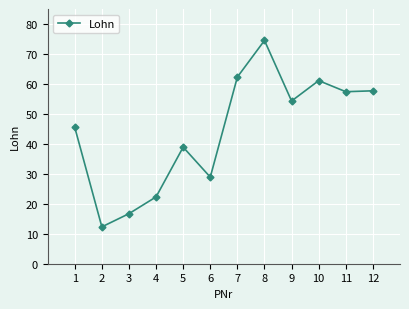

Where is the first local minimum?

2